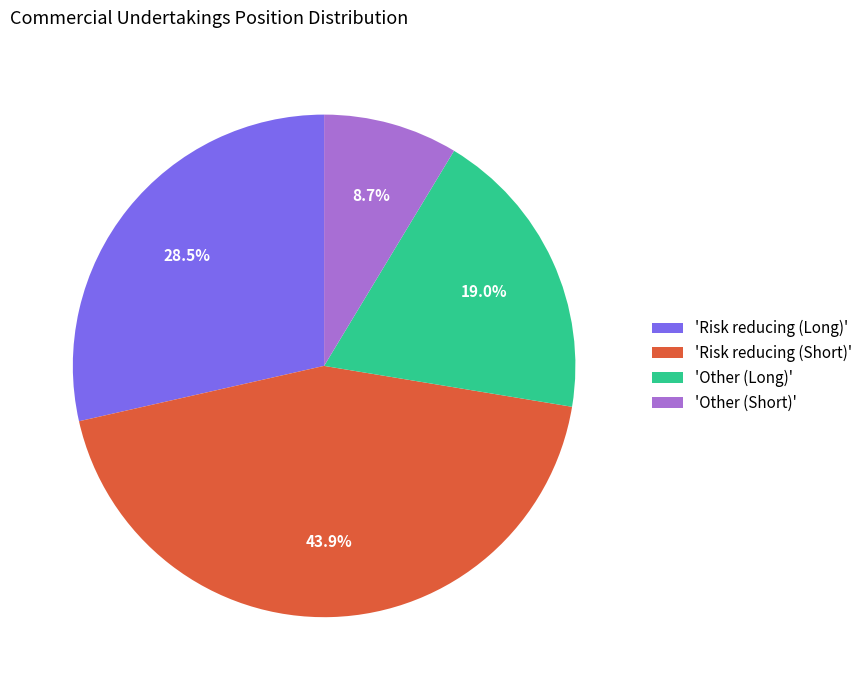

Is there a majority slice in this chart?

No